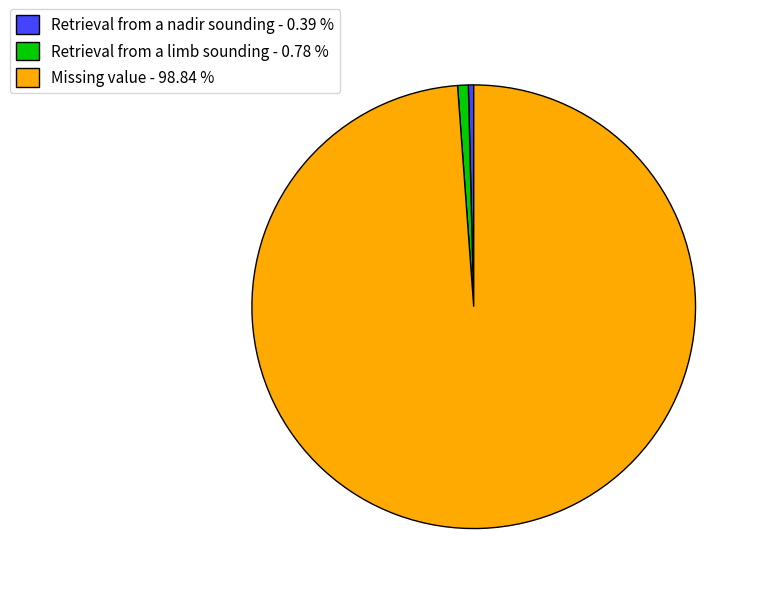

What is the largest slice in the pie chart?

Missing value